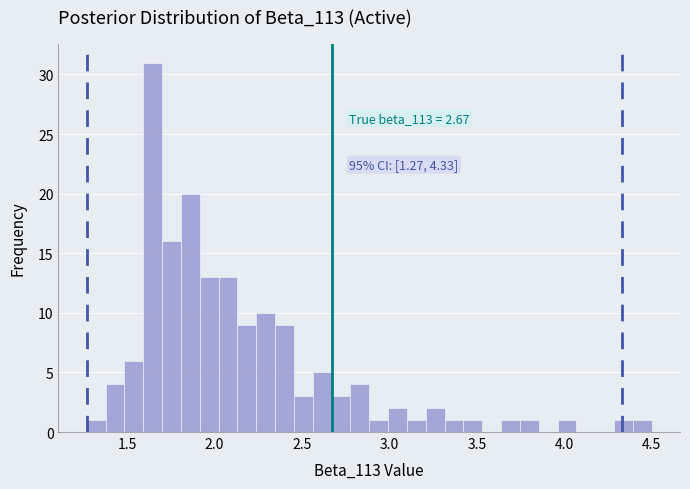

Read against the x-axis, roughly where is the centre of the tallest bar?

1.65